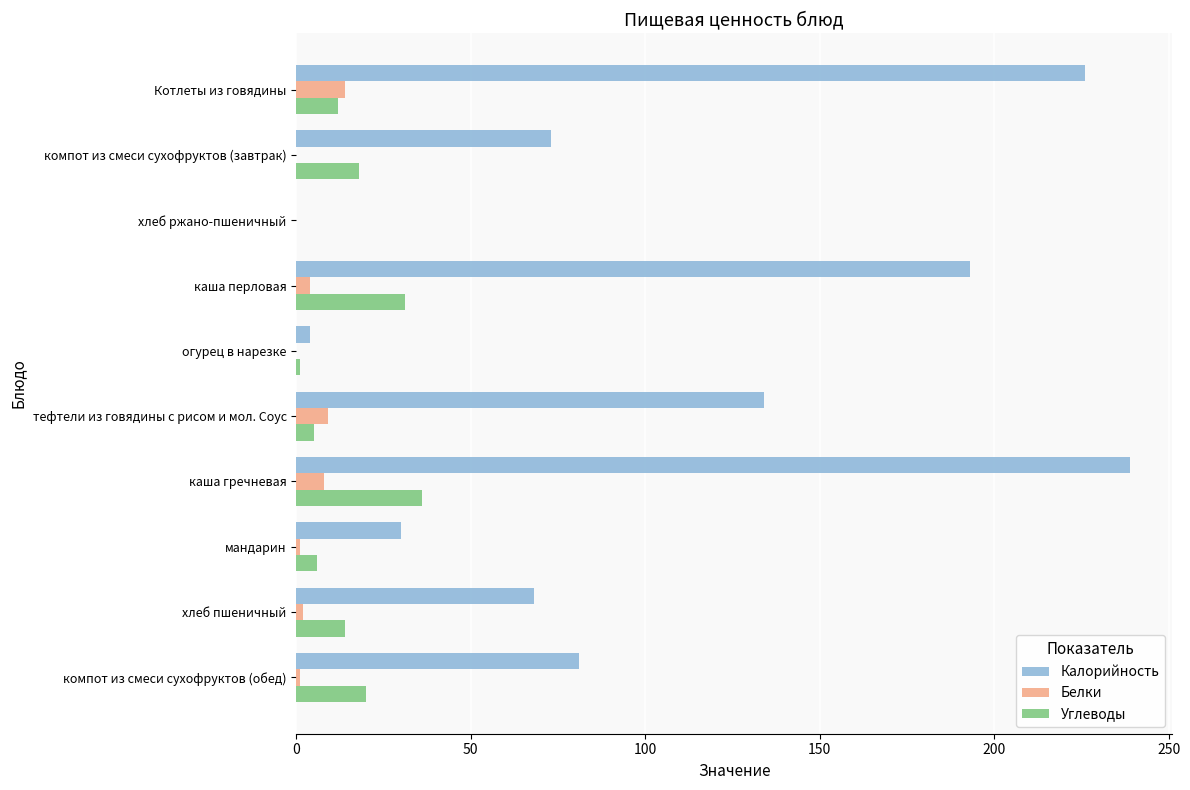

What is the sum of all Углеводы values?

143